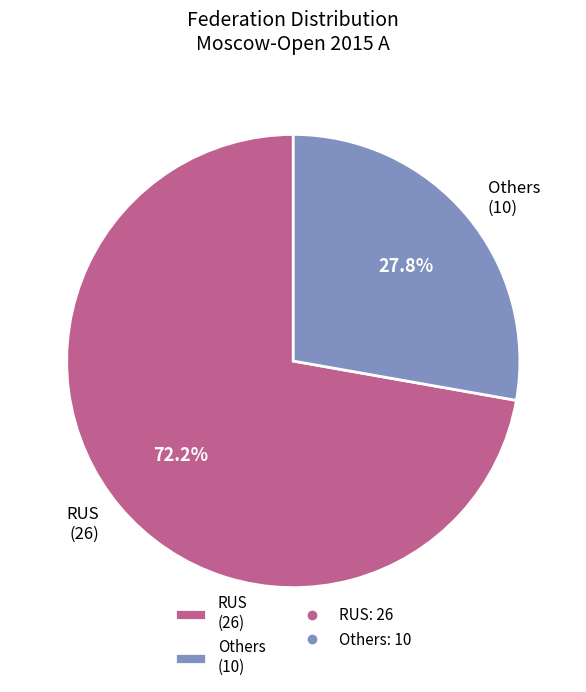

To the nearest percent, what is the difference between the largest and smallest slice percentages?

44%